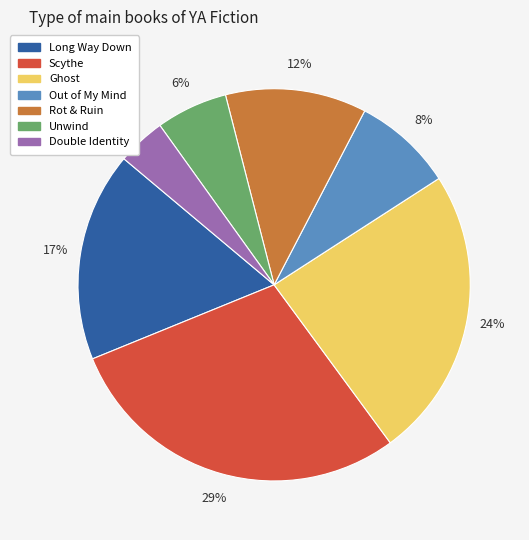

Which has a higher value, Scythe or Out of My Mind?

Scythe